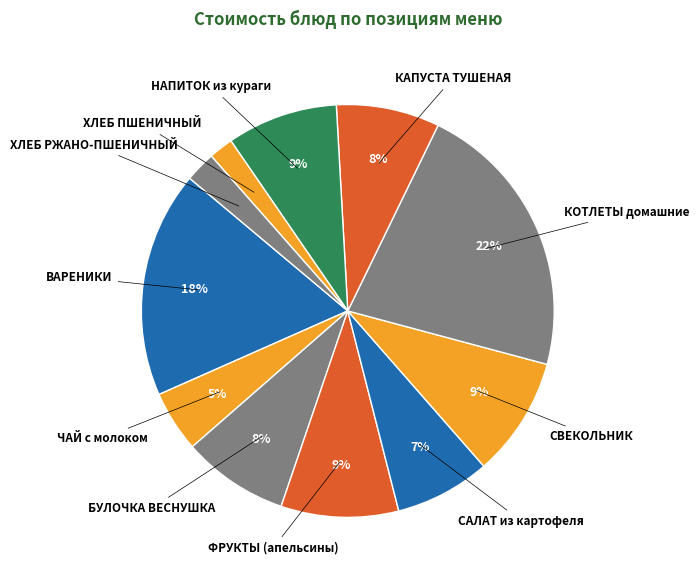

Count the number of slices in the pie.

11